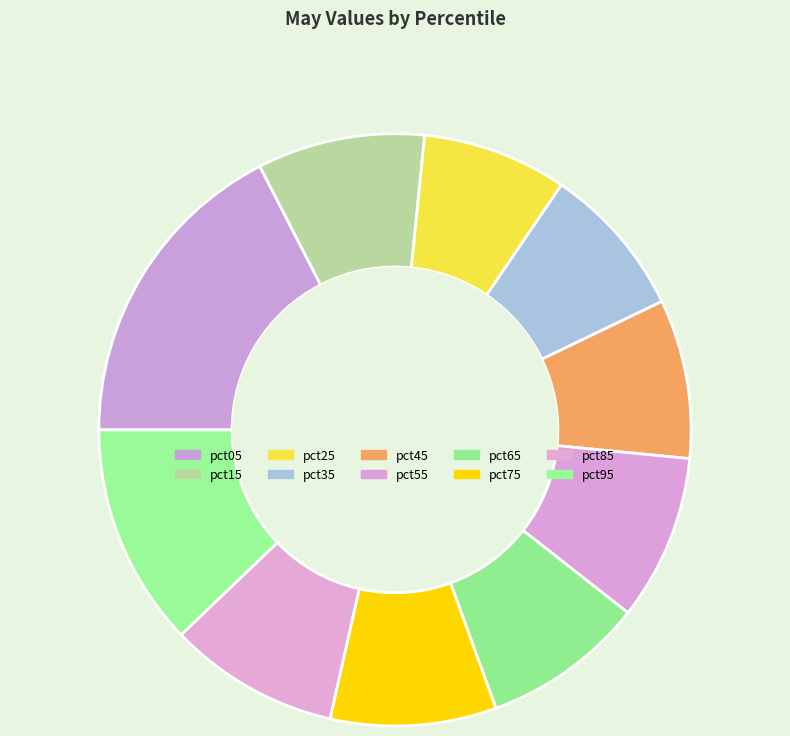

Which has a higher value, pct85 or pct65?

pct85